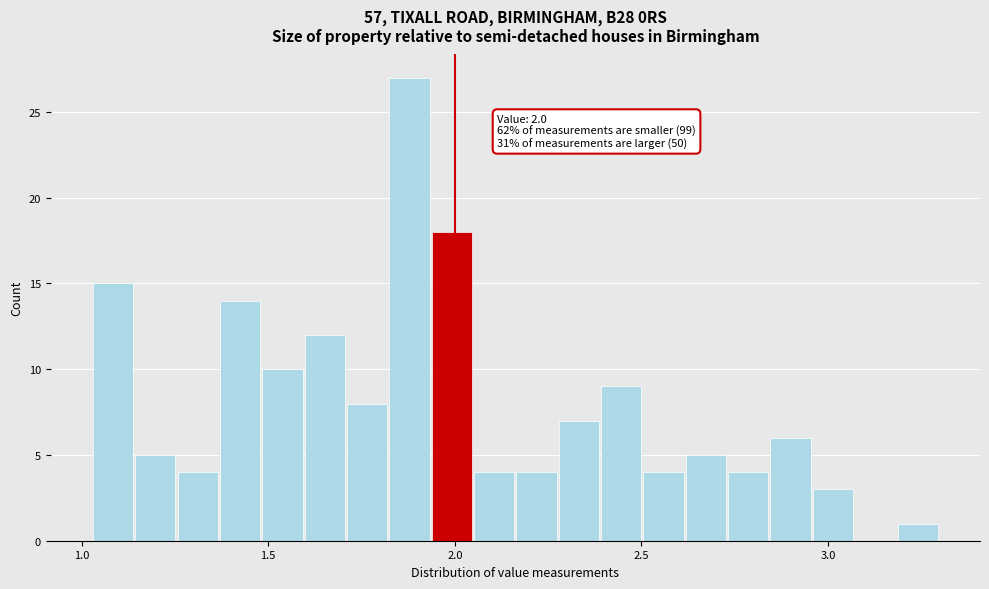

Around what value on the x-axis is the tallest bar? Give the approximate position of its centre, as read against the axis.

1.90